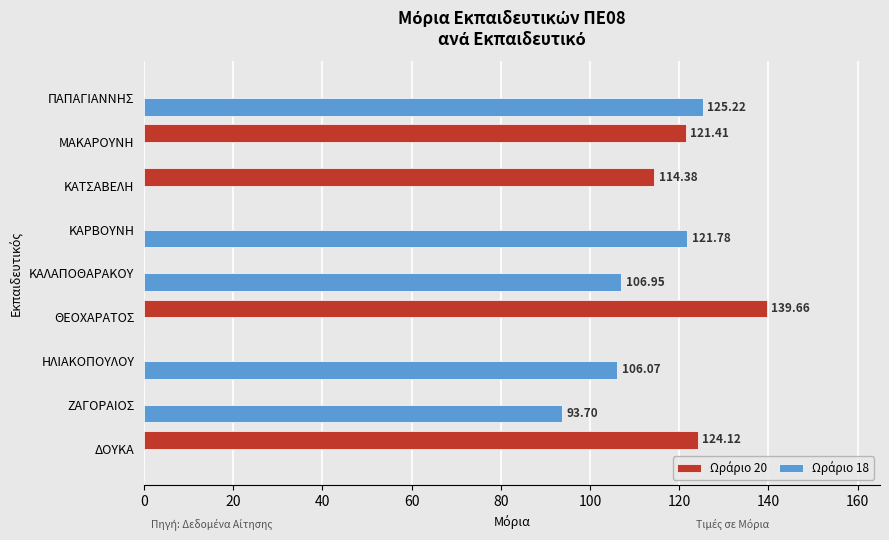

How many series are shown in this chart?

2